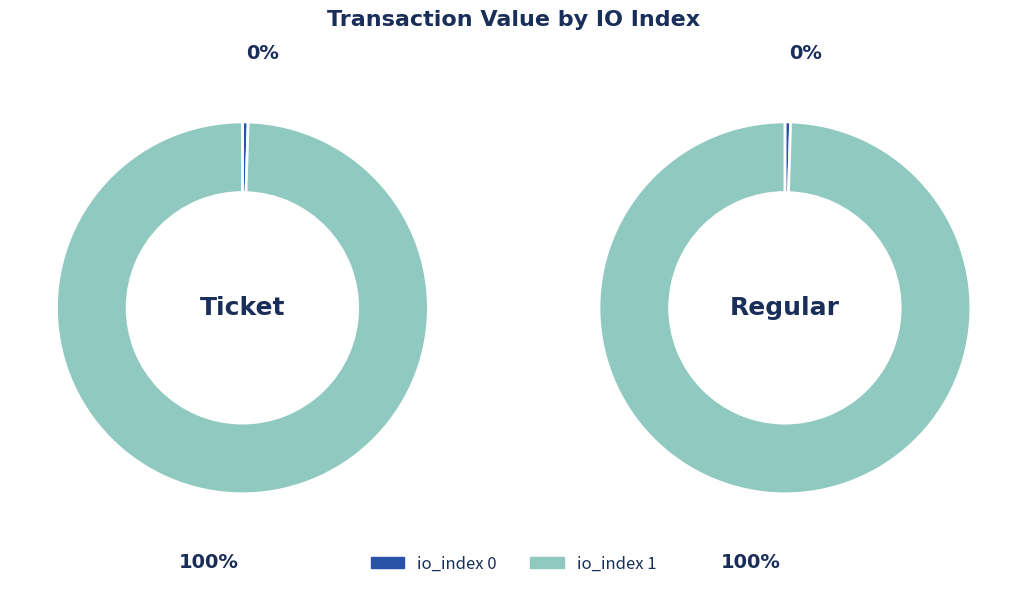

Rank the series at io_index 1 from highest to lowest value.

Ticket, Regular